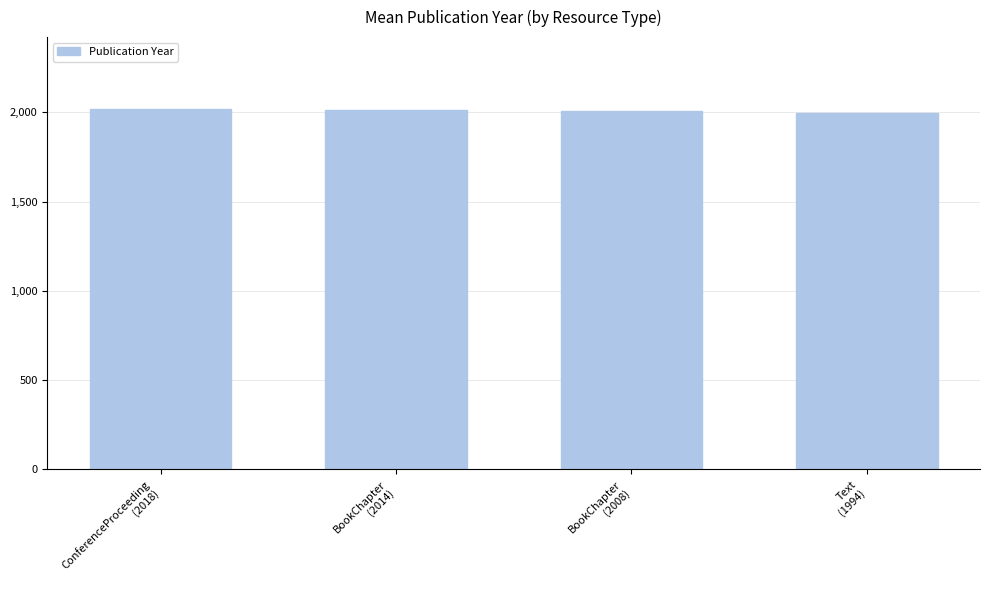

What is the smallest value displayed?

1994